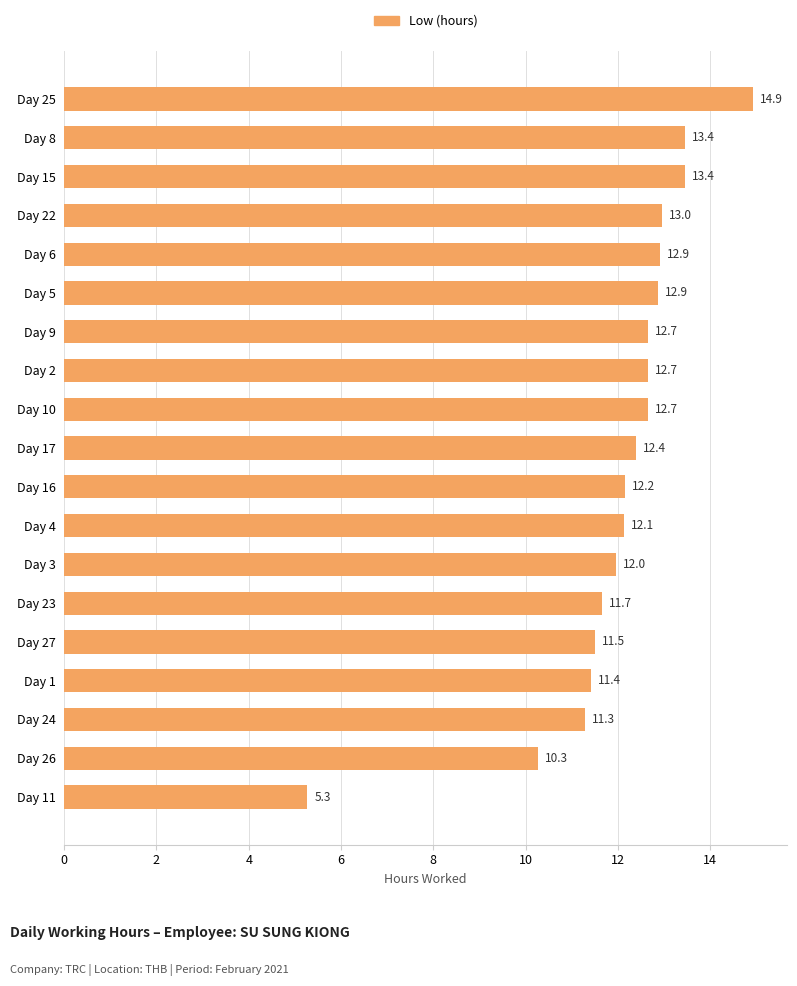

What is the maximum value shown in the chart?

14.9